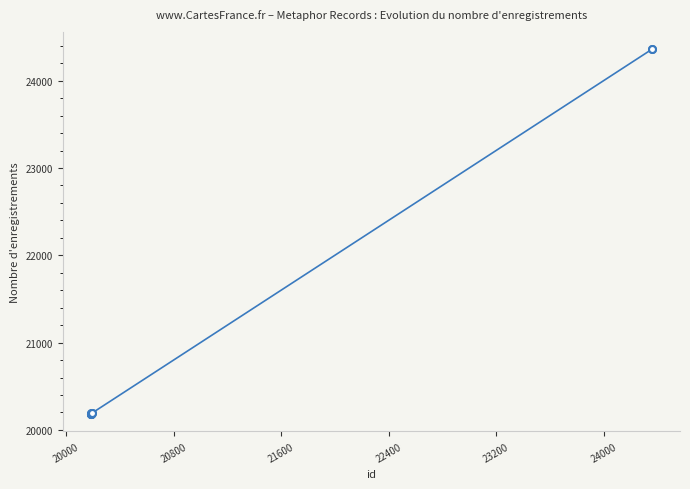

What is the maximum value shown in the chart?

24360